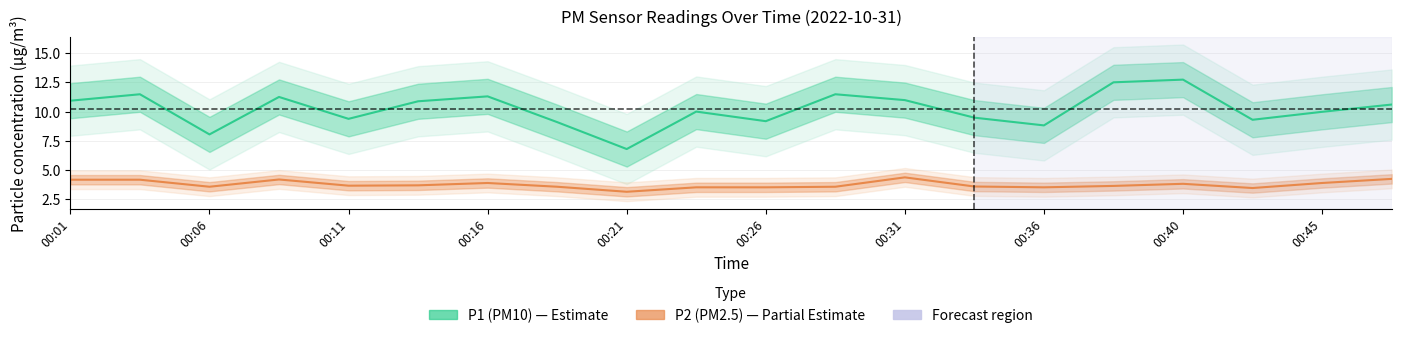

Is it true that P1 (PM10) equals 4.8 at 00:45?

False